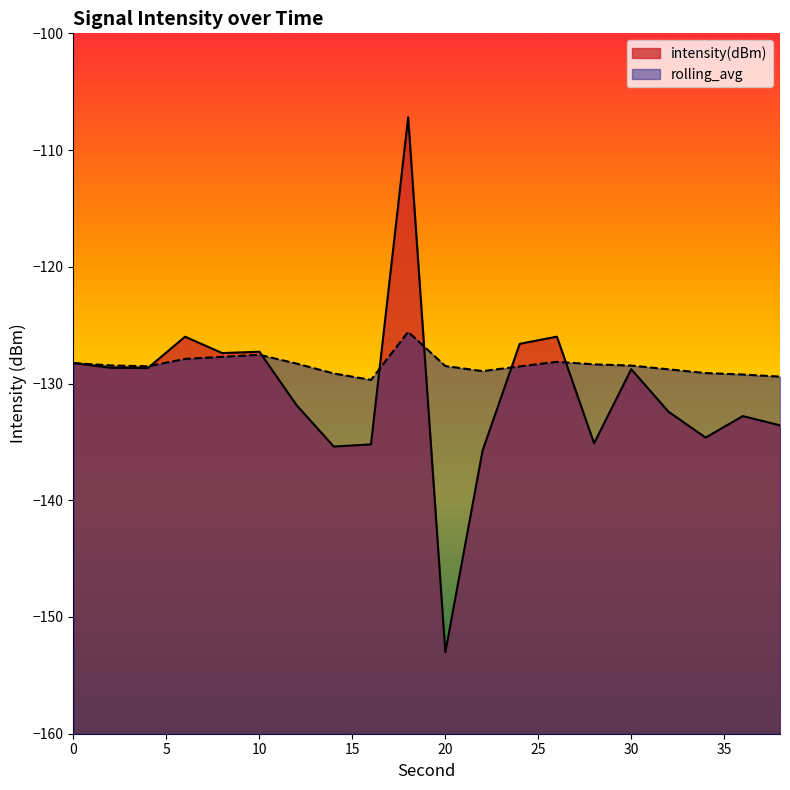

What is the maximum value shown in the chart?

-107.2